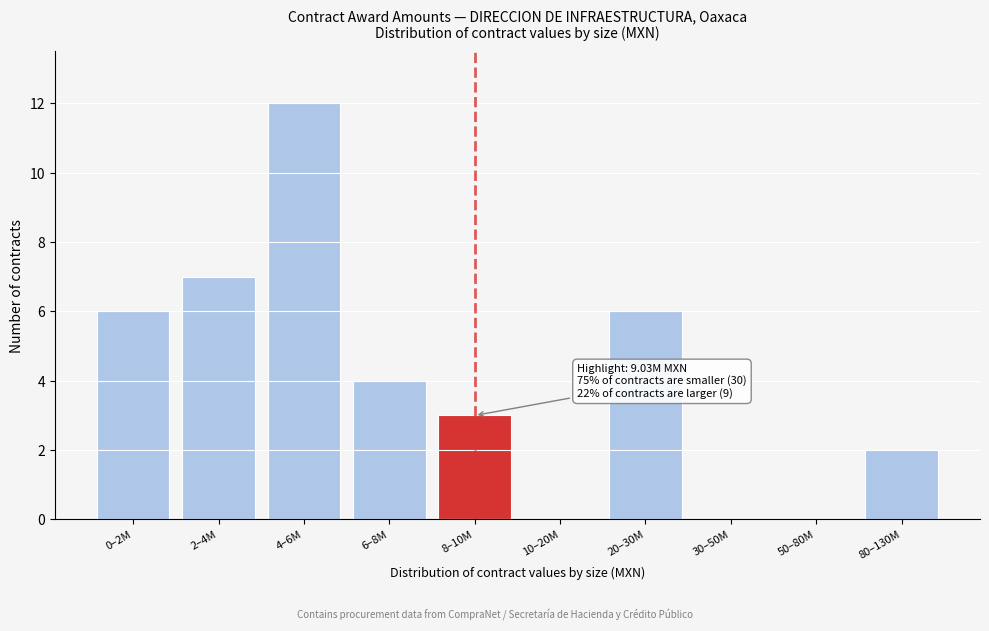

Reading left to right, transcribe all the data shown in this chart.

0–2M=6	2–4M=7	4–6M=12	6–8M=4	8–10M=3	10–20M=0	20–30M=6	30–50M=0	50–80M=0	80–130M=2